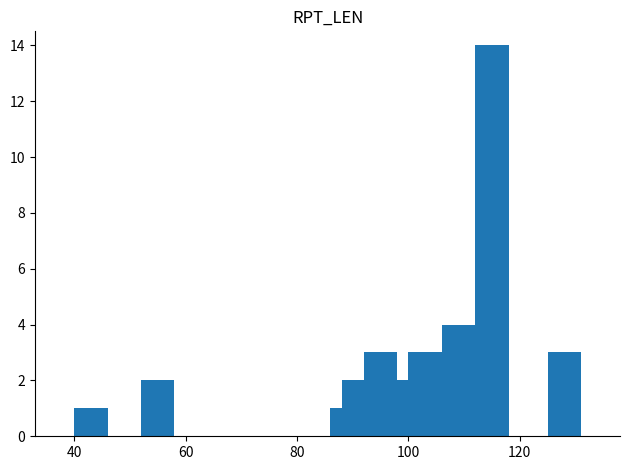

What is the difference between the second highest and second lowest values?

3